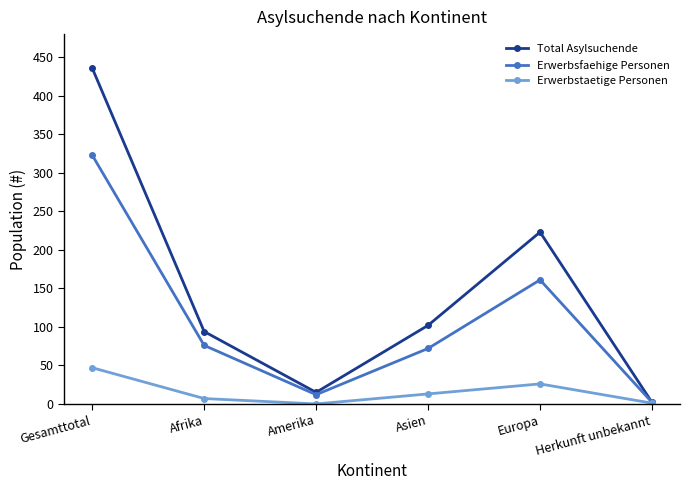

Which series has the largest range (max minus min)?

Total Asylsuchende